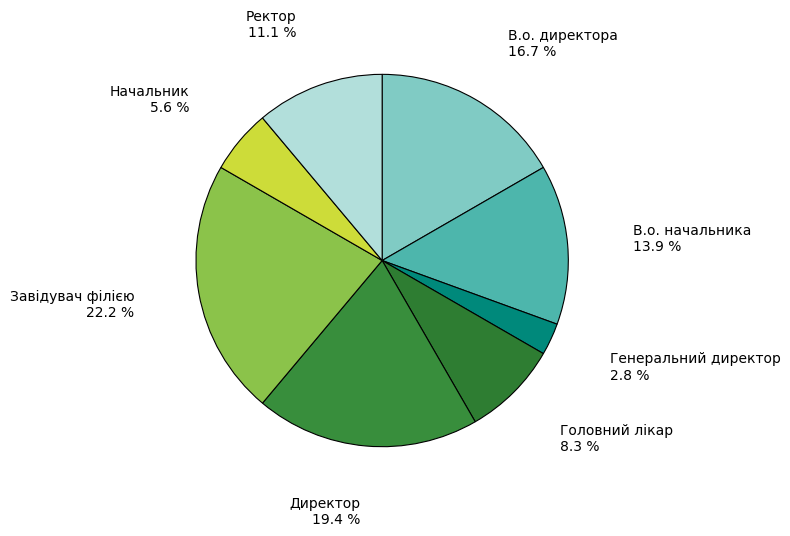

To the nearest percent, what is the average slice percentage?

12%